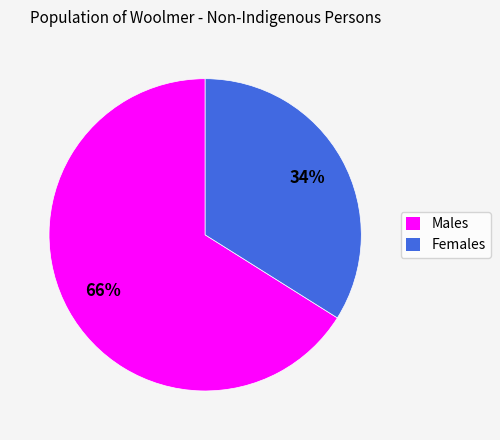

How many slices are in this pie chart?

2